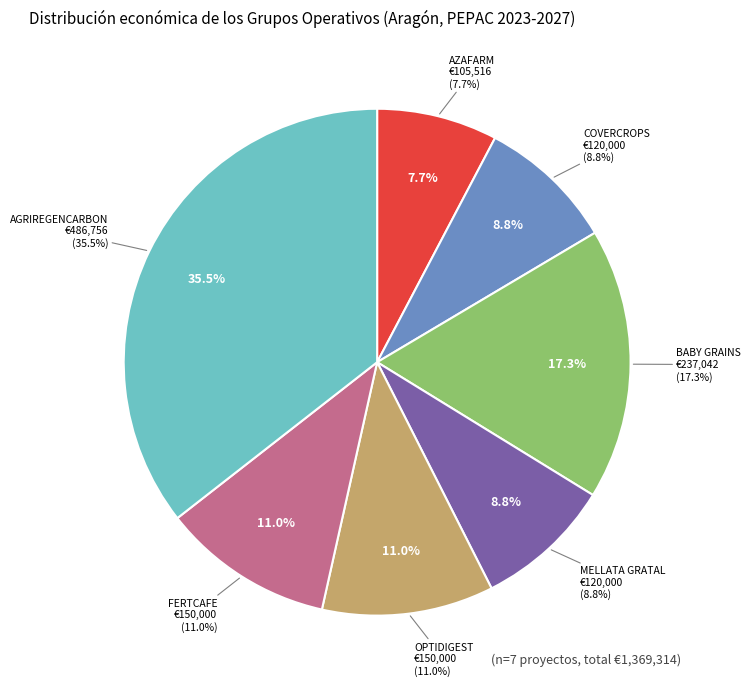

Which category has the smallest portion of the pie?

AZAFARM